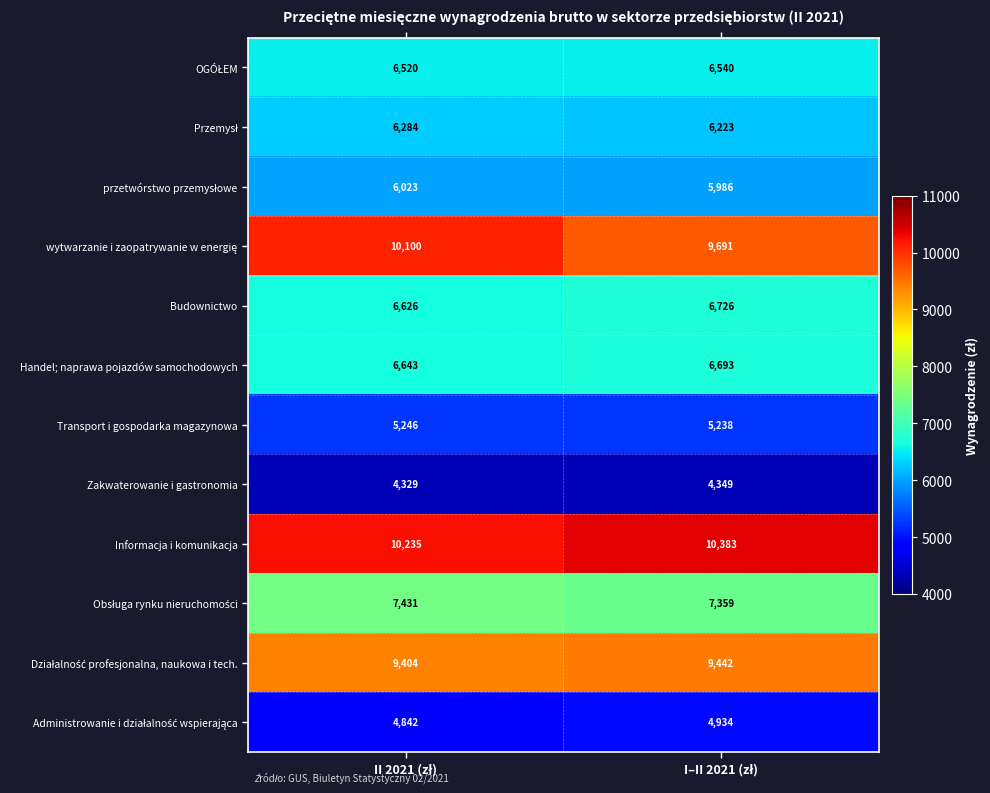

Count the number of categories in the chart.

2